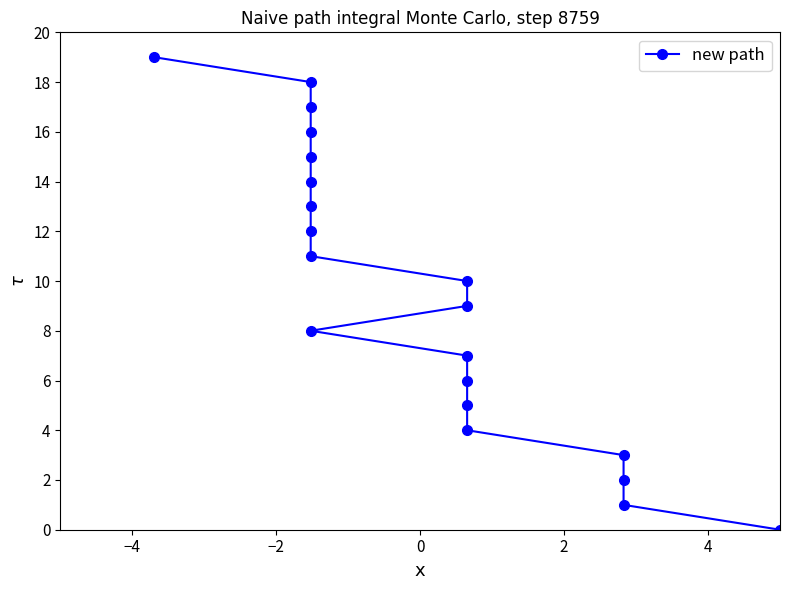

The chart shows a value of 5 at 2. True or false?

False